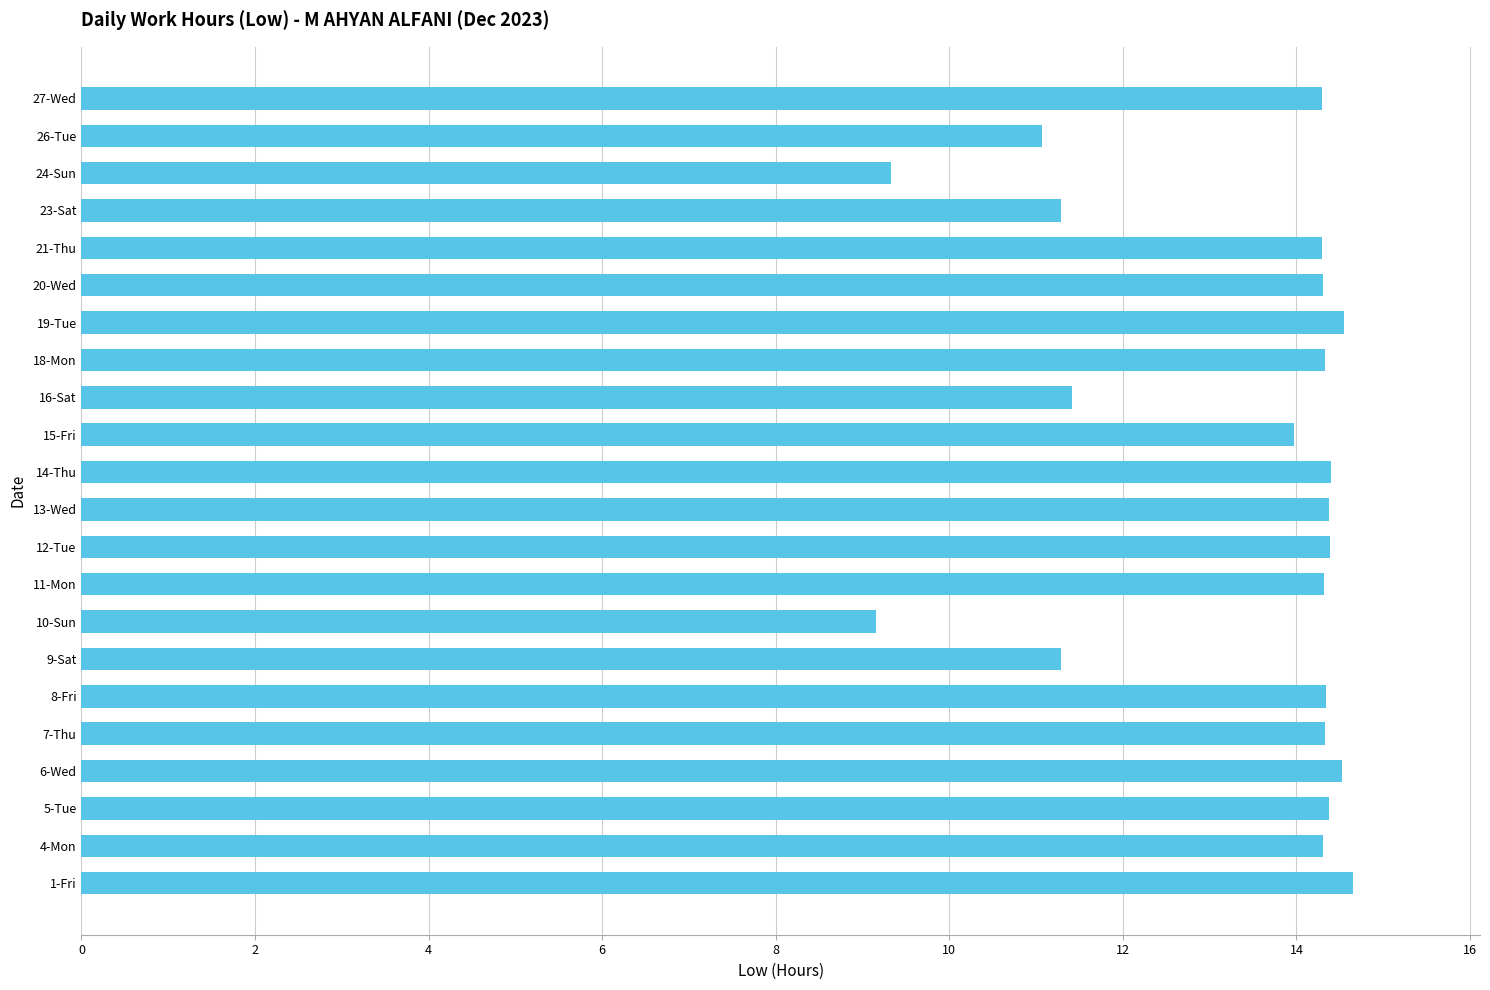

How many categories are shown in the chart?

22